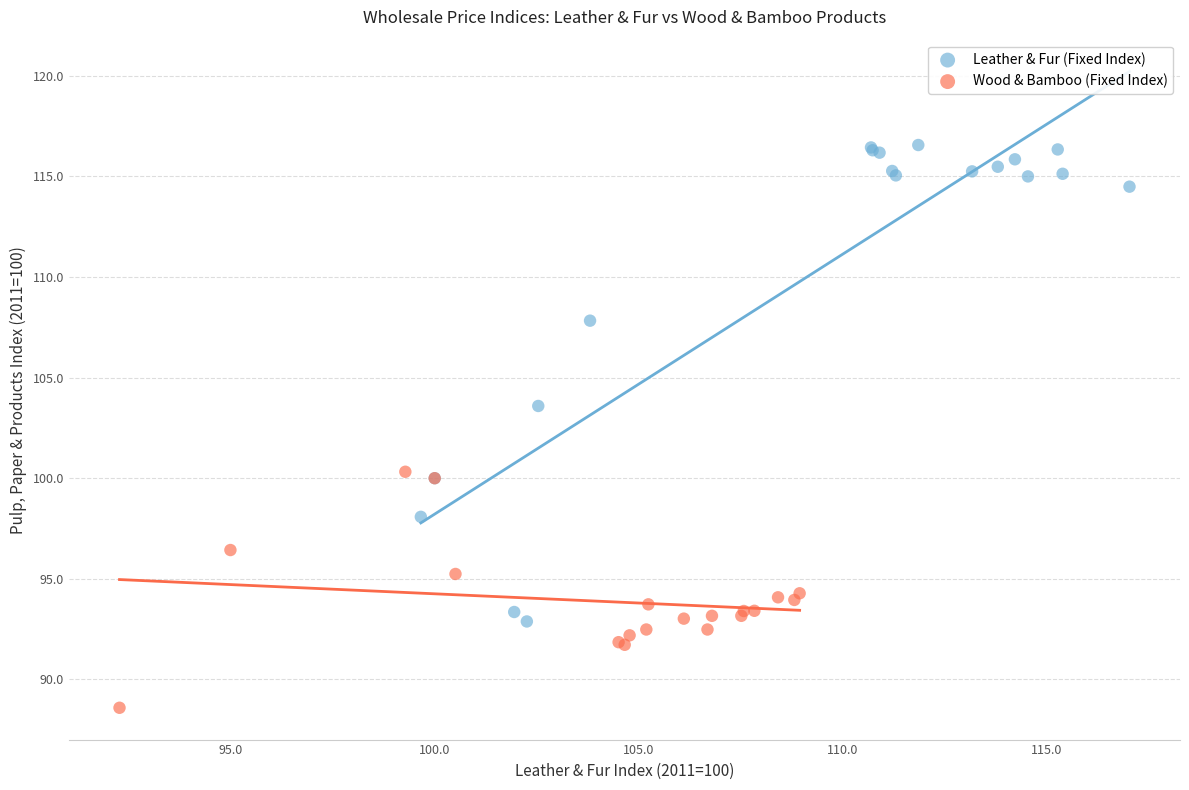

Which series reaches the maximum Y coordinate?

Leather & Fur (Fixed Index)